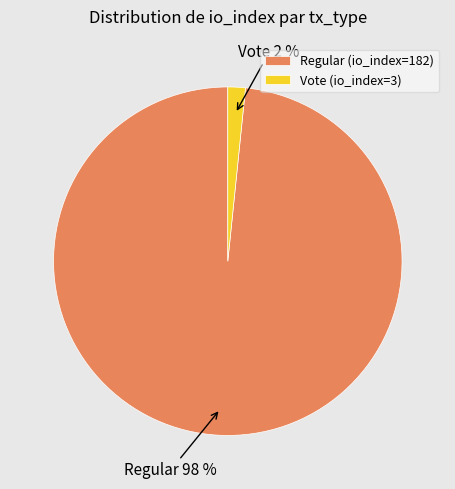

Between Vote (io_index=3) and Regular (io_index=182), which is larger?

Regular (io_index=182)